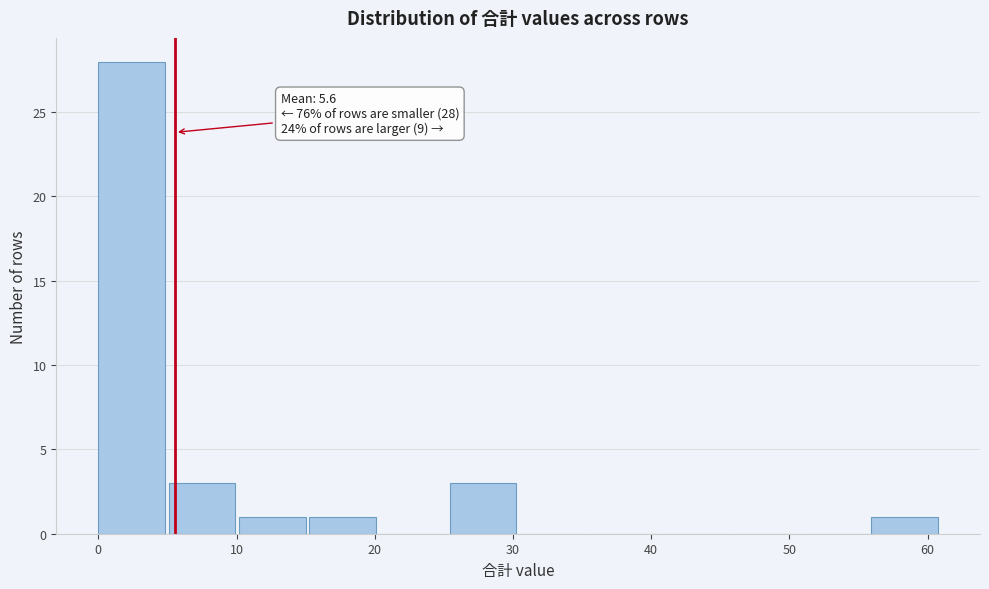

Over which range of the x-axis is the bar tallest?

0 to 5